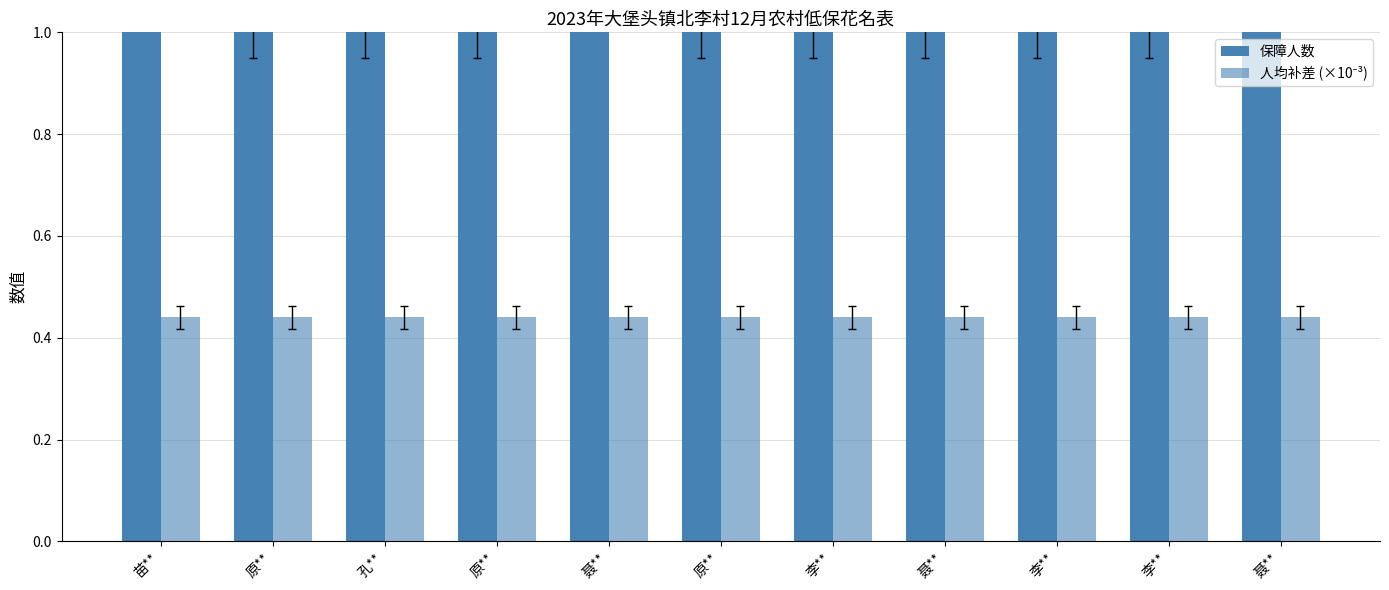

How many bars are there in total?

22